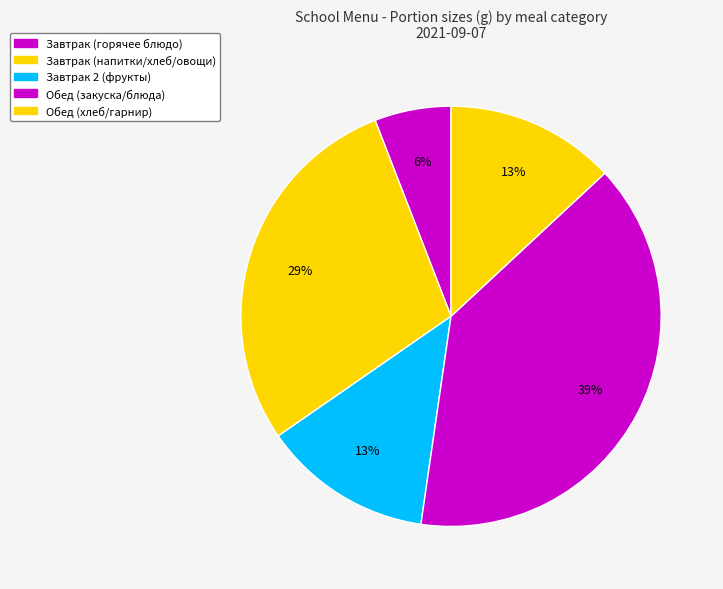

How many segments does this pie chart have?

5